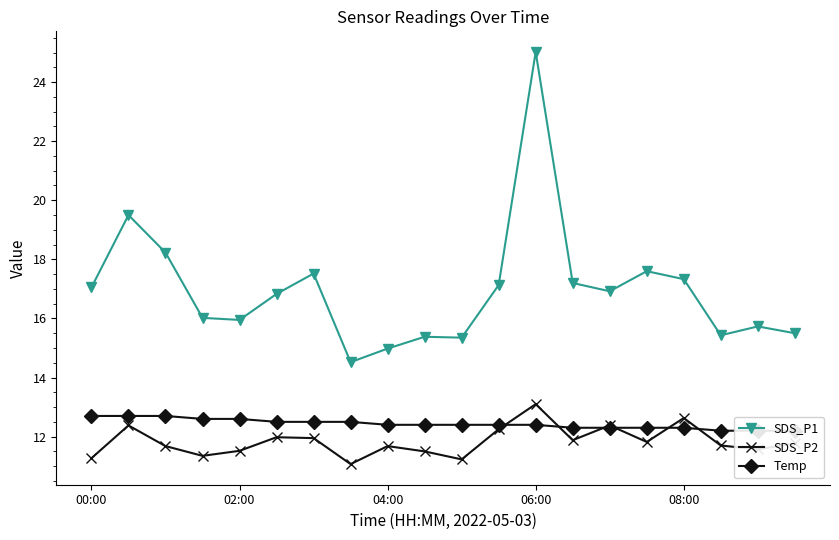

What is the highest value of the SDS_P1 series?

25.0